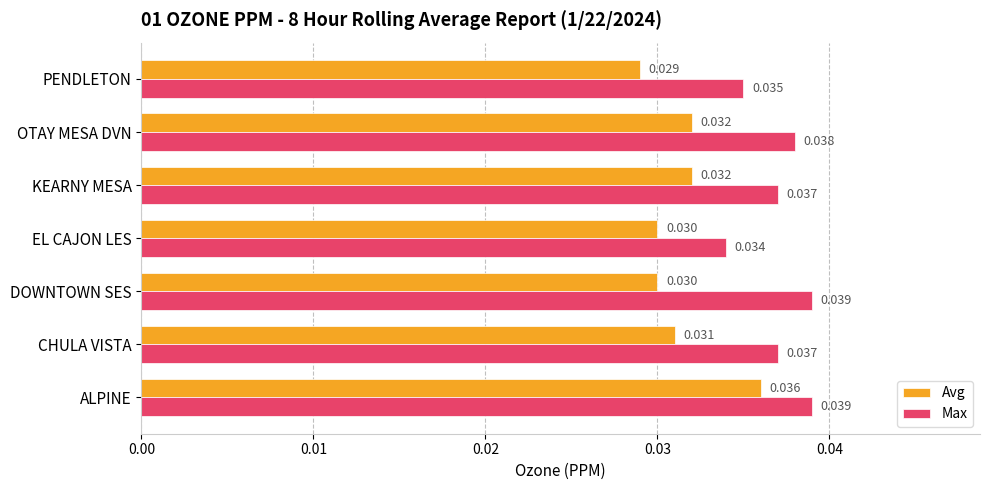

At which label is Avg closest to 0?

PENDLETON